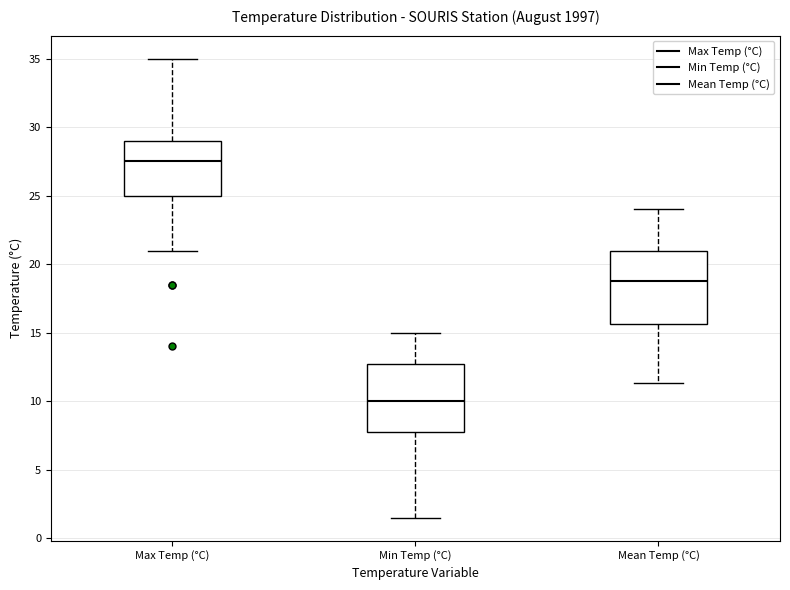

Reading left to right, read every box against the y-axis: the position of its median line, the range the box covers, and the ends of its whiskers. The values are not printed on the chart, so give them approximately, as read against the axis.

Max Temp (°C): median 27.5, box 25.0 to 29.0, whiskers 21.0 to 35.0
Min Temp (°C): median 10.0, box 8.0 to 13.0, whiskers 1.5 to 15.0
Mean Temp (°C): median 19.0, box 15.5 to 21.0, whiskers 11.5 to 24.0